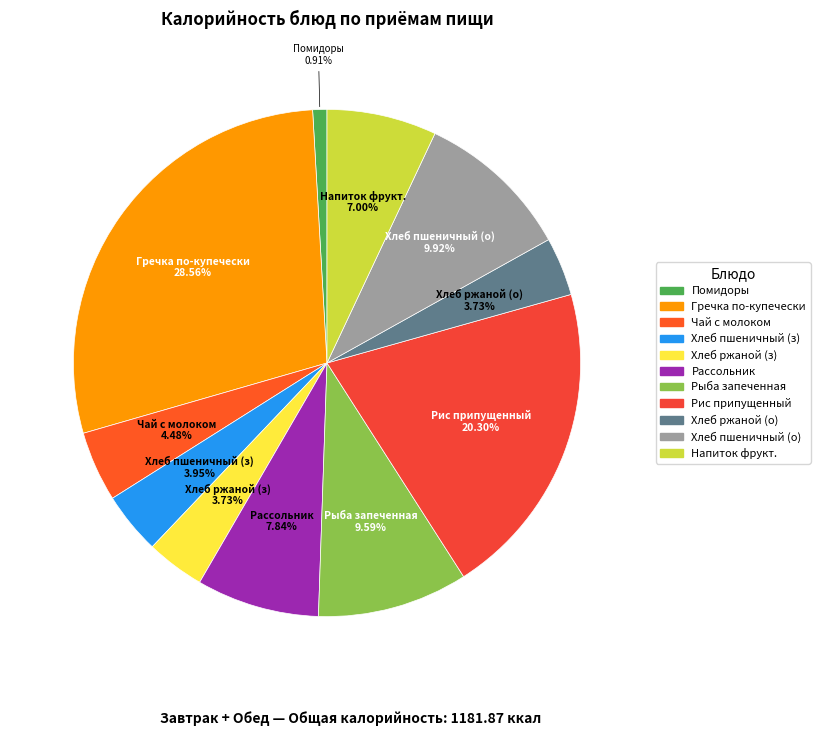

To the nearest percent, what is the average slice percentage?

9%